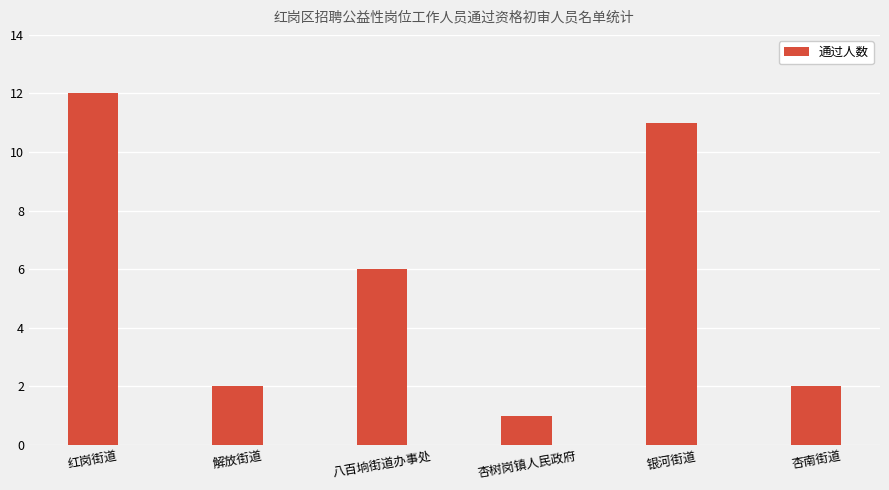

Does the chart contain any negative values?

No